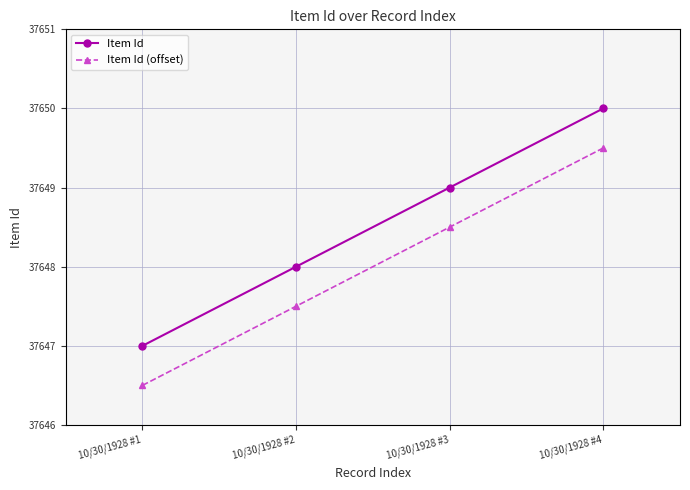

Is it true that Item Id equals 53910.2 at 10/30/1928 #2?

False